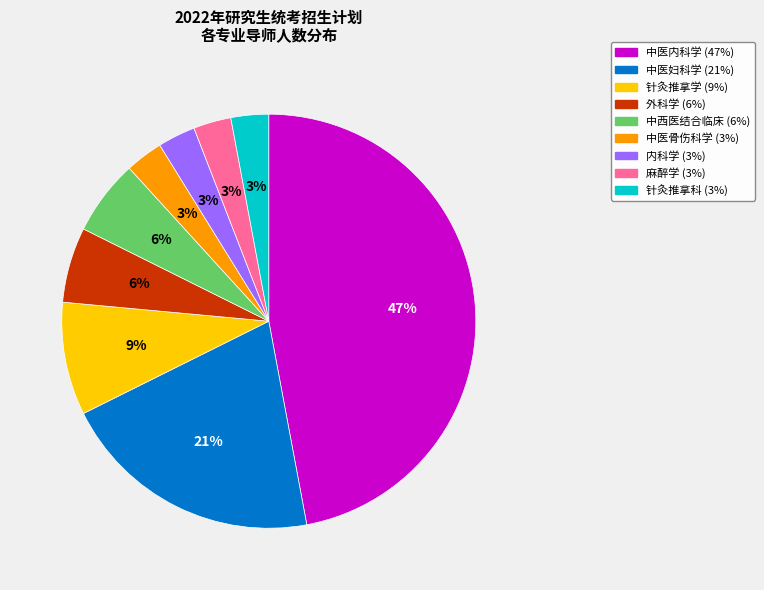

Is there a majority slice in this chart?

No